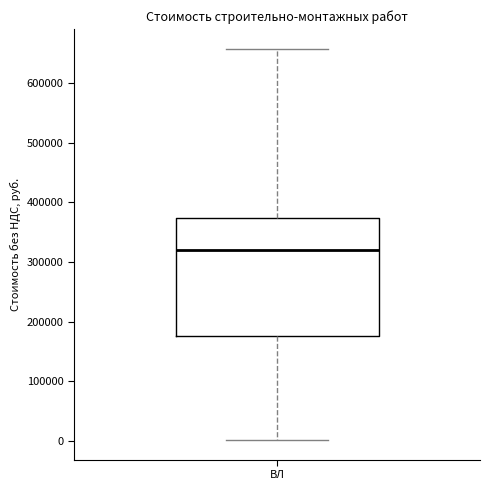

Read this box plot against the y-axis: the position of the median line, the range covered by the box, and the ends of both whiskers. The values are not printed on the chart, so give them approximately, as read against the axis.

median 320000, box 180000 to 370000, whiskers 0 to 660000